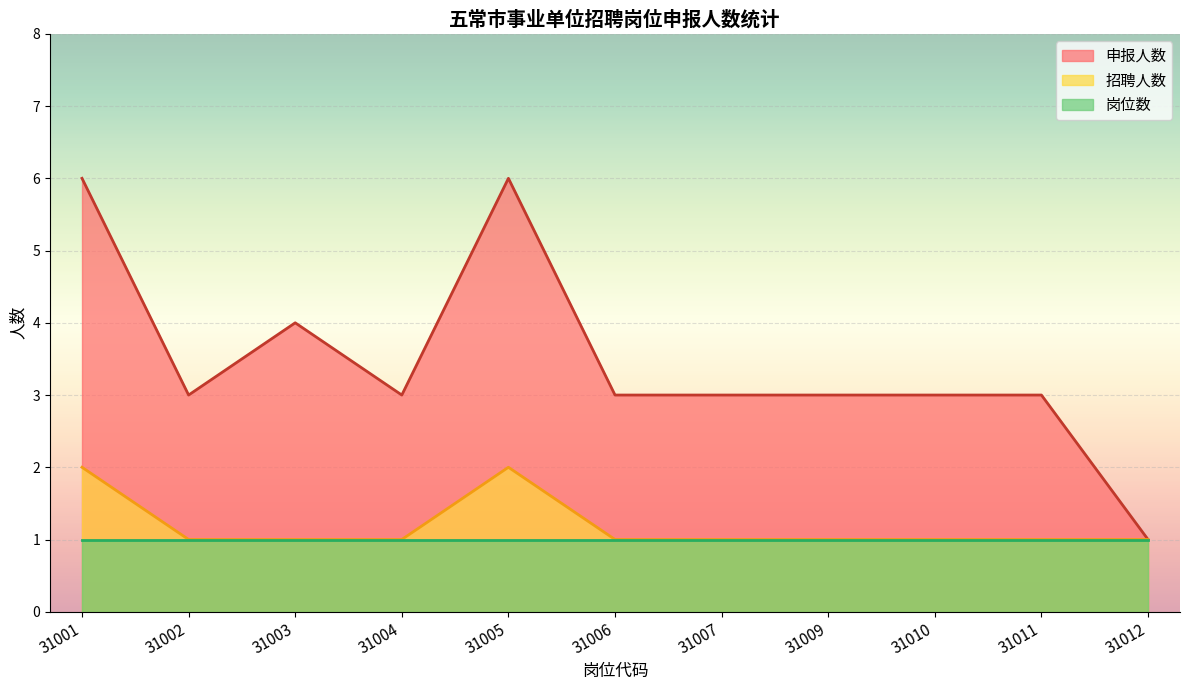

What are all the series names shown in the legend?

申报人数, 招聘人数, 岗位数